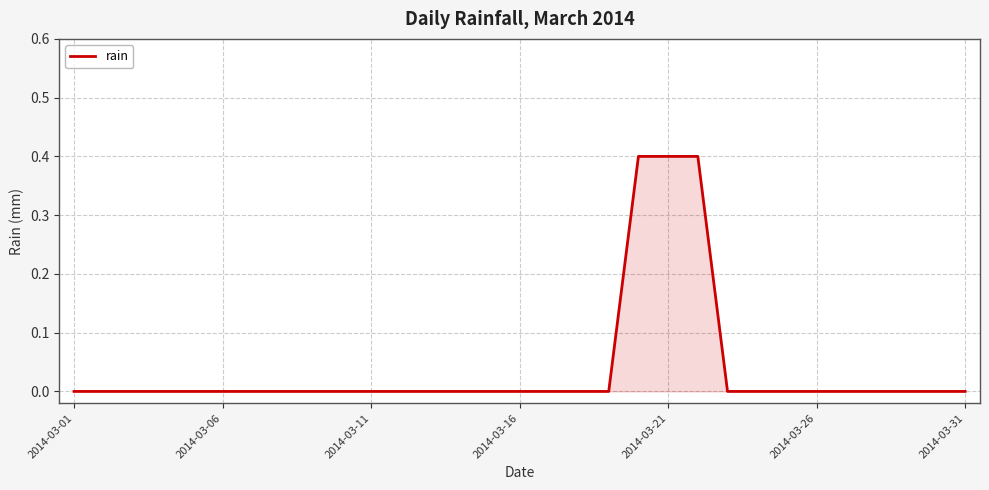

What is the greatest value displayed?

0.4